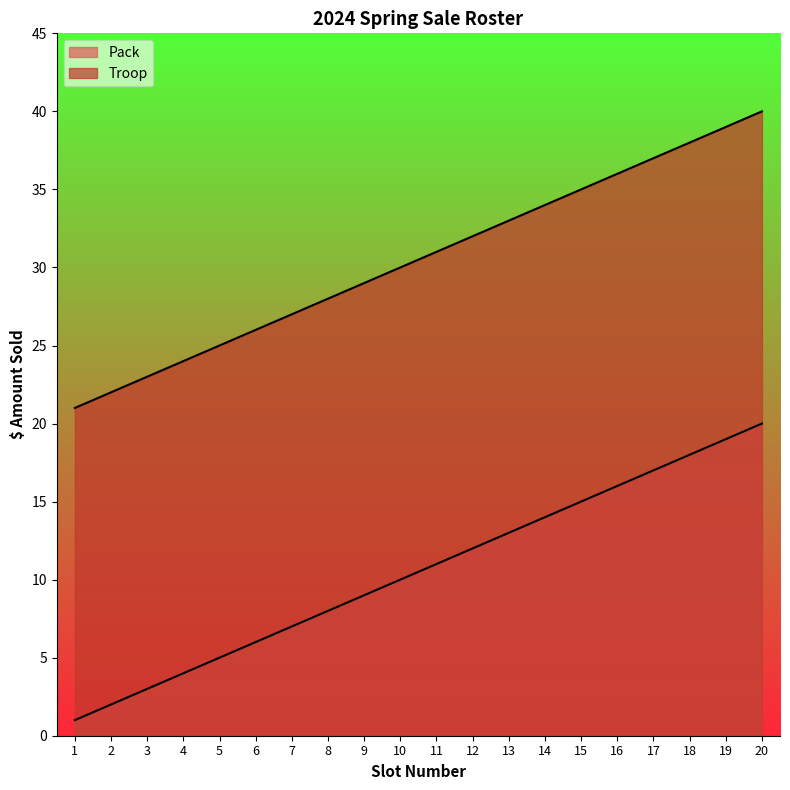

What is the minimum value for Troop?

21